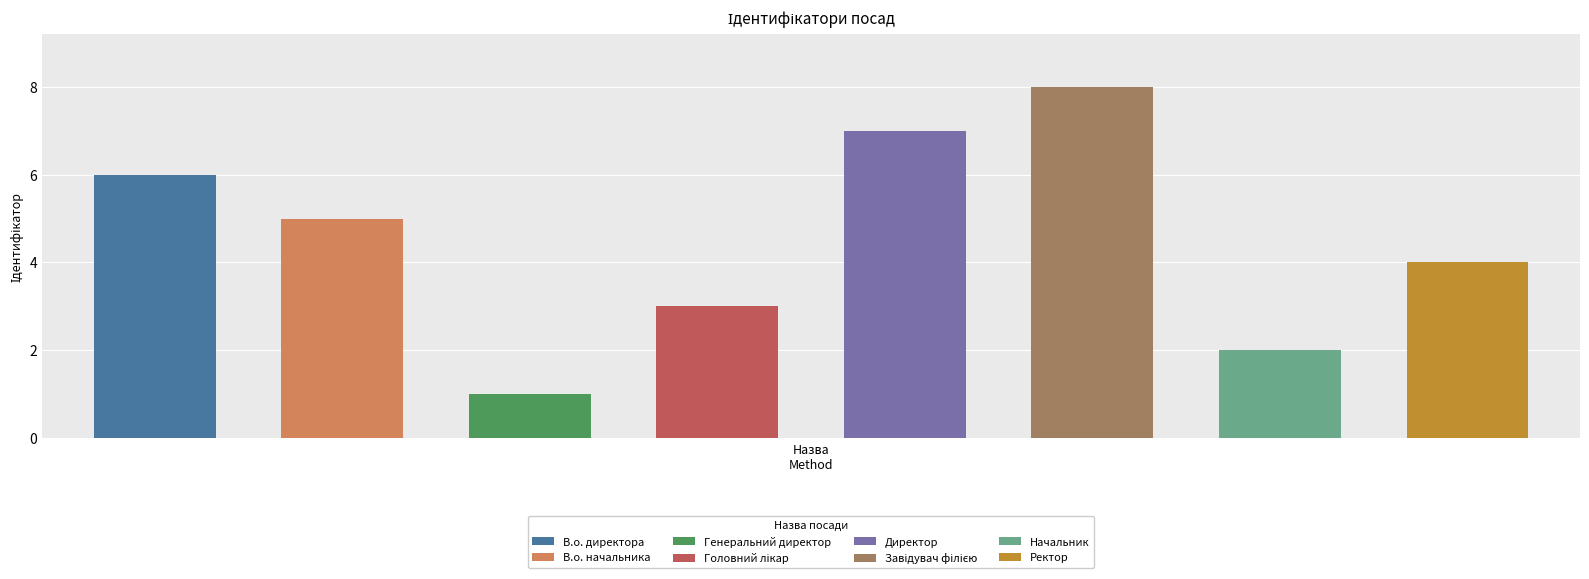

What position from the left is Директор?

5